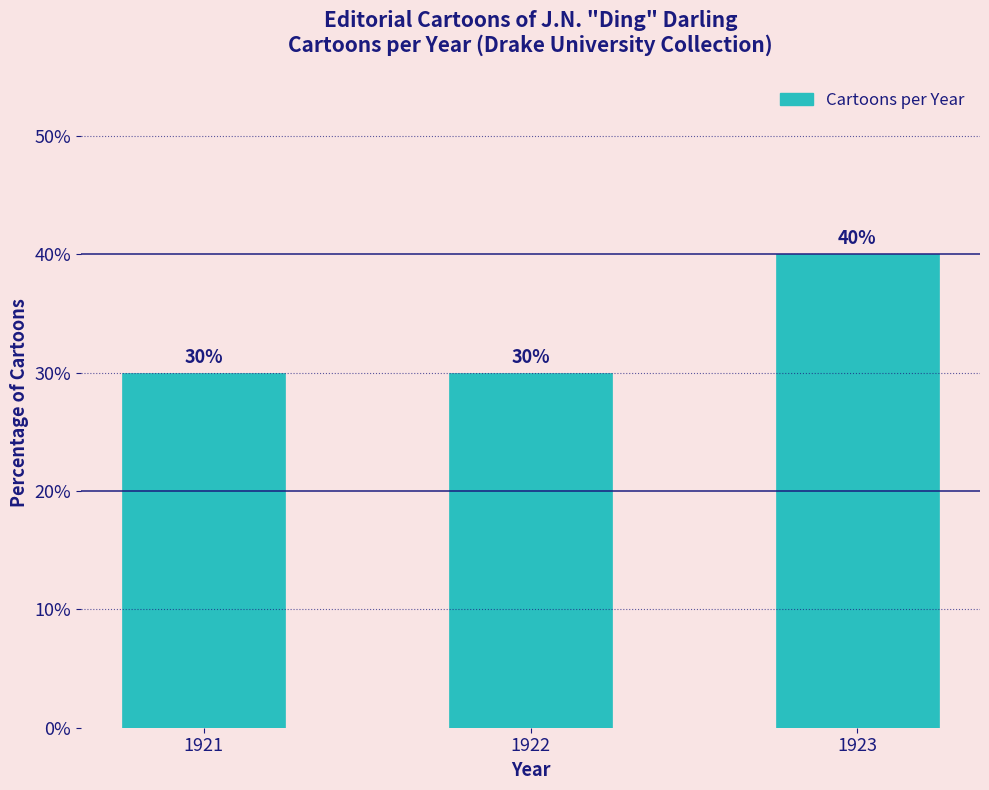

Approximately how many times larger is the value at 1922 compared to 1921?

1.0